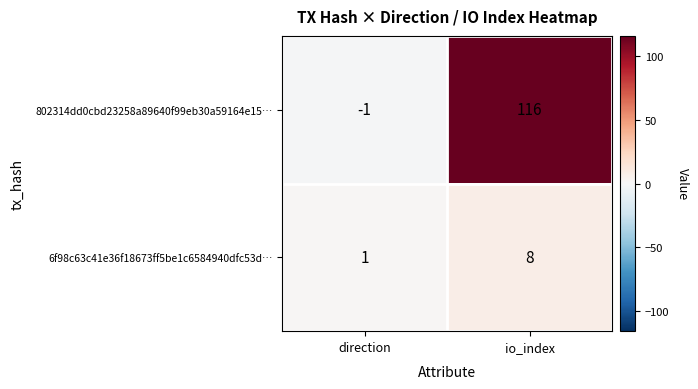

At io_index, list the series in order from smallest to largest.

6f98c63c41e36f18673ff5be1c6584940dfc53d…, 802314dd0cbd23258a89640f99eb30a59164e15…